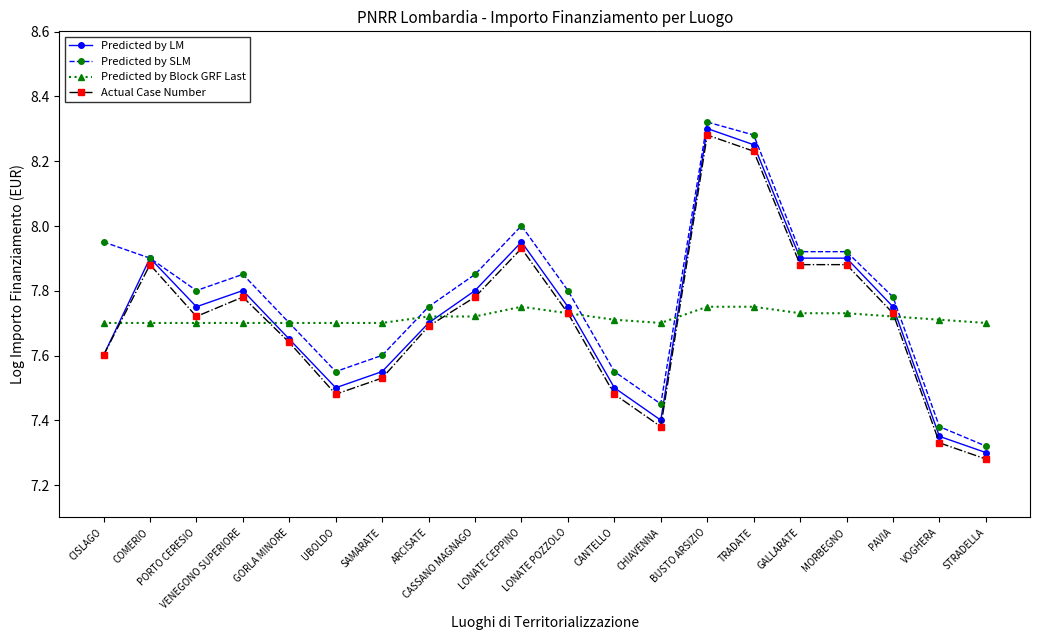

Which label corresponds to the smallest value in the chart?

STRADELLA